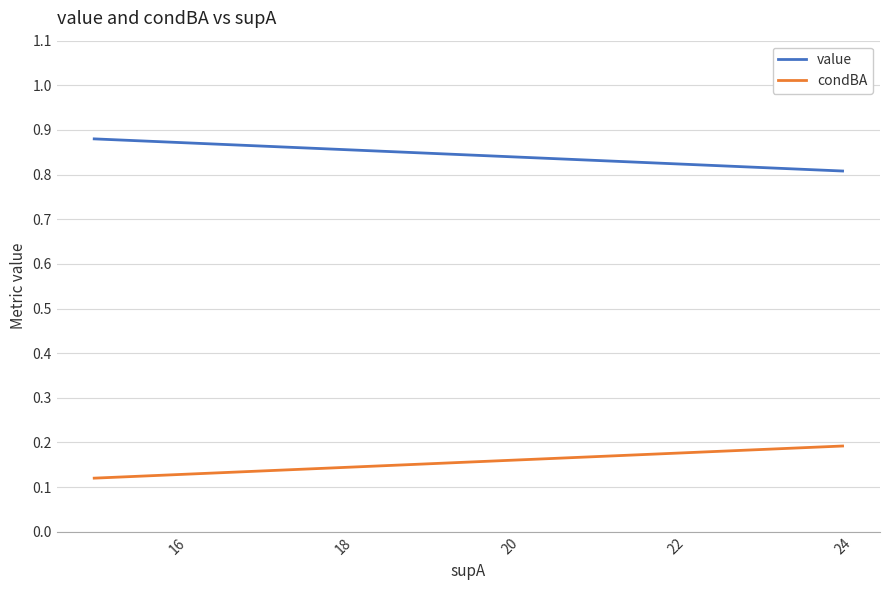

Is the value of value at 16 greater than the value of condBA at 14?

Yes